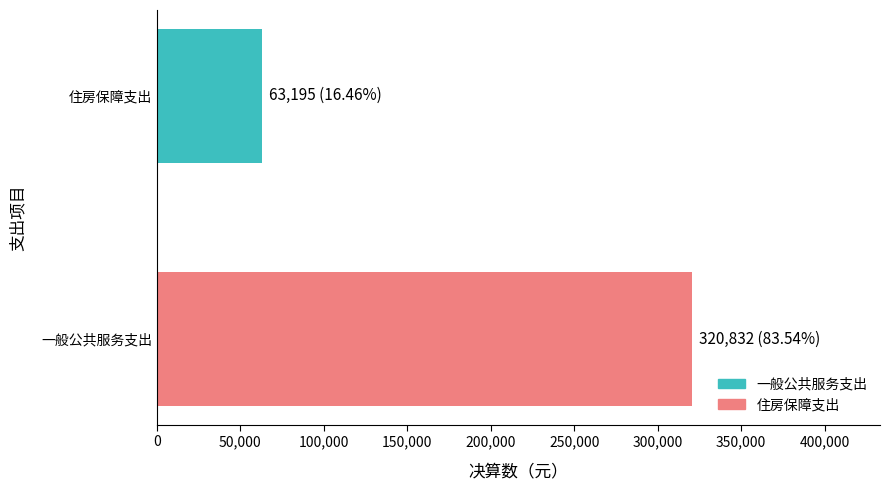

What is the minimum value shown in the chart?

63195.5